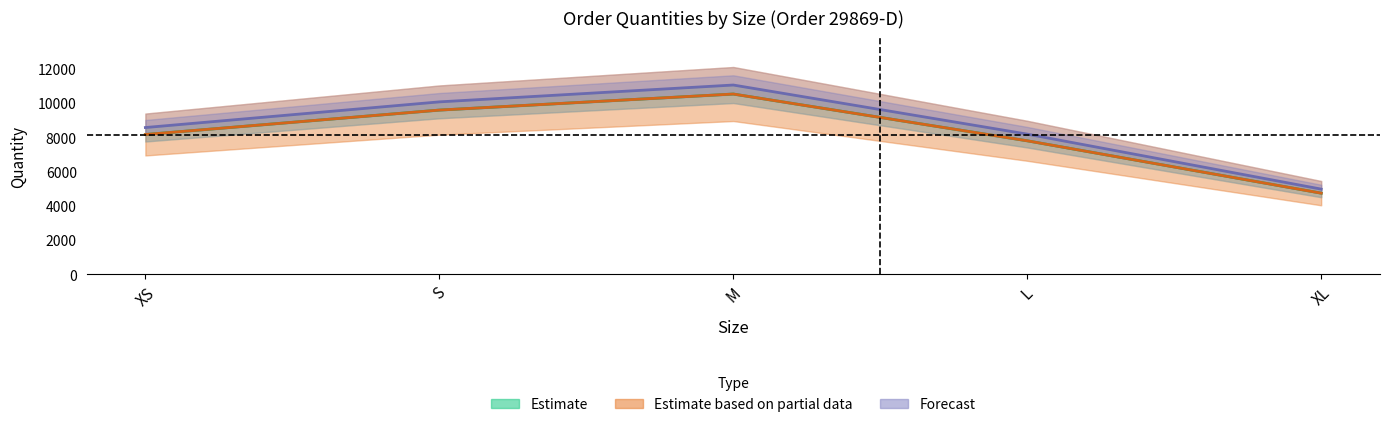

Which label corresponds to the largest value in the chart?

M